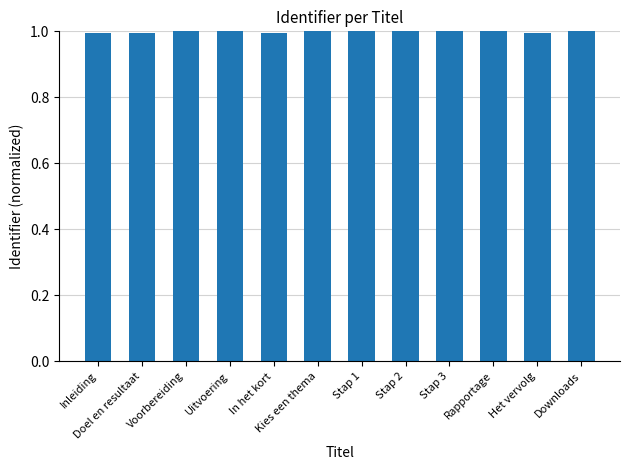

What is the sum of all values?

12.0